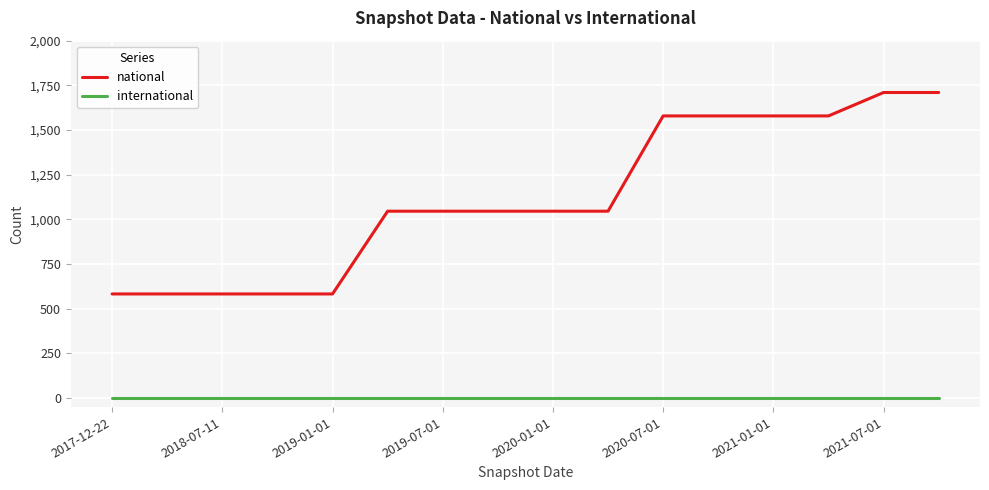

Reading left to right, list all the values displayed in this chart.

national: 583	583	583	583	583	1046	1046	1046	1046	1046	1579	1579	1579	1579	1710	1710
international: 0	0	0	0	0	0	0	0	0	0	0	0	0	0	0	0